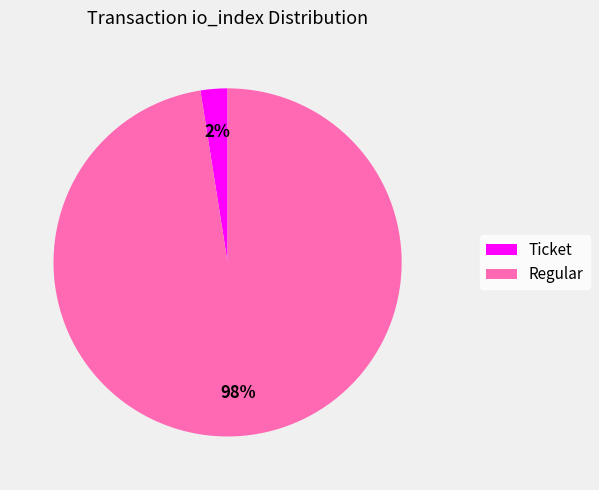

Between Regular and Ticket, which is larger?

Regular